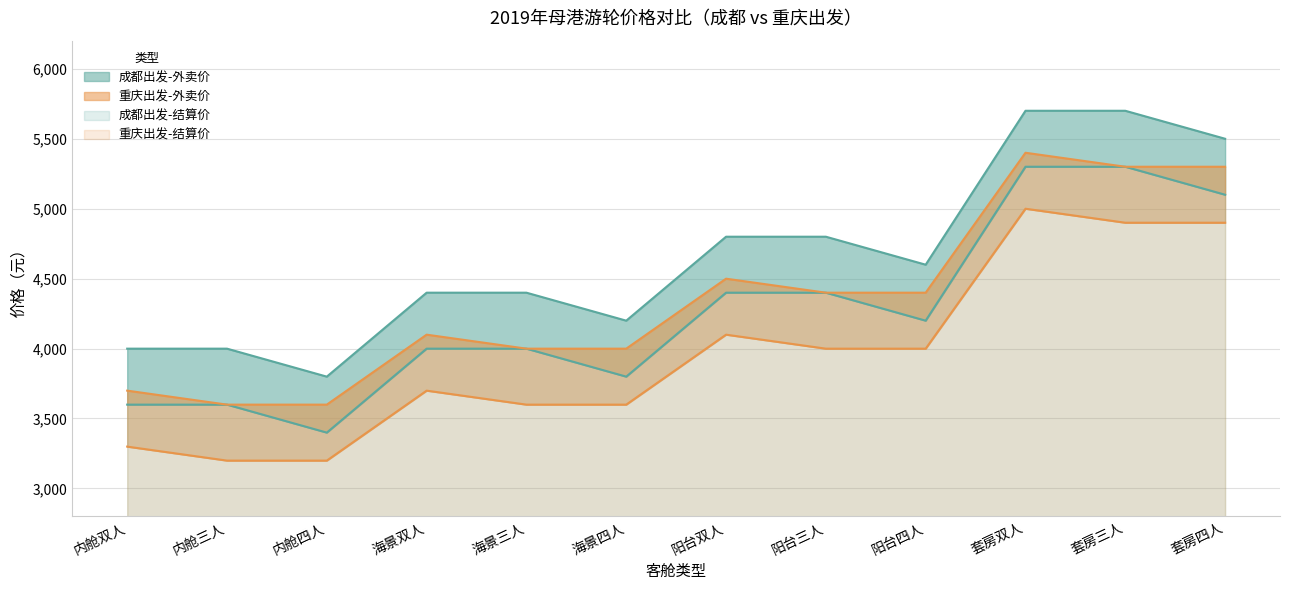

What is the maximum value shown in the chart?

5699